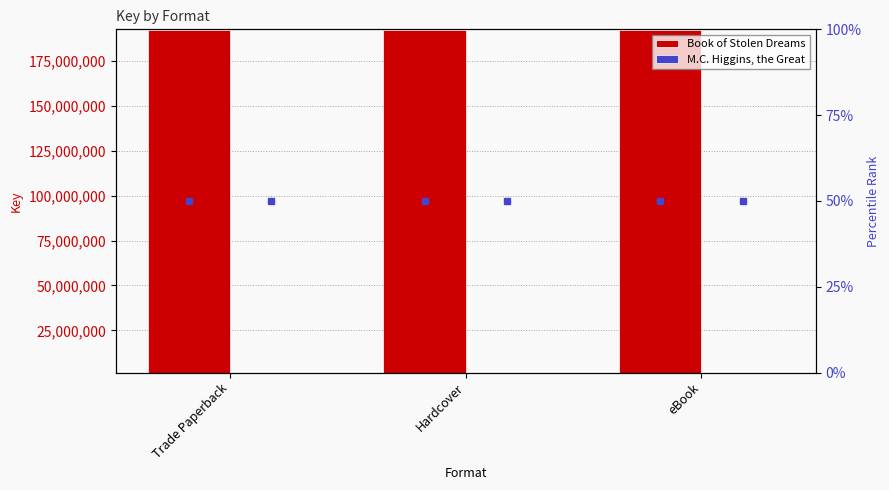

What is the sum of all Book of Stolen Dreams values?

577511703